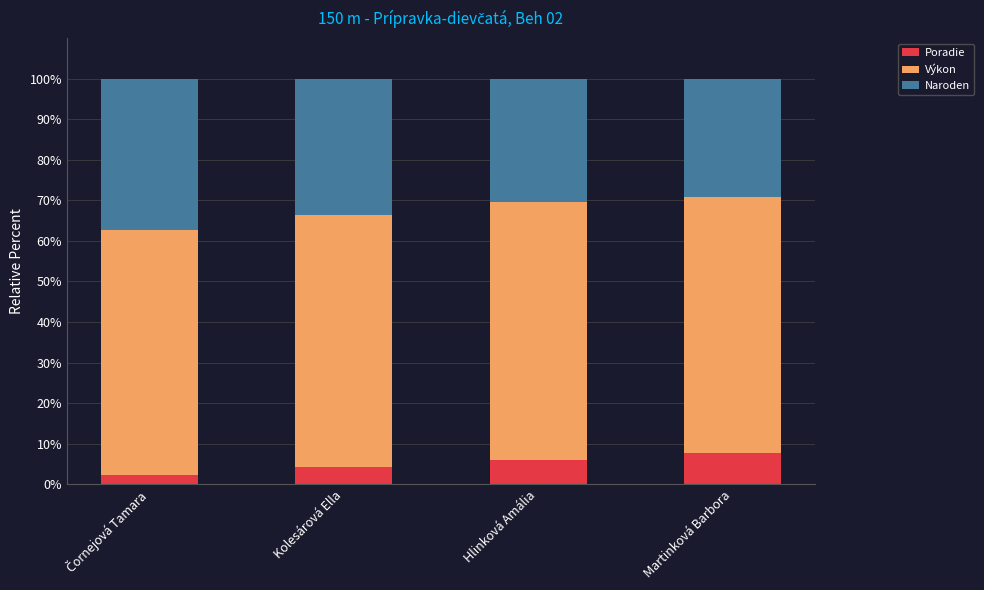

What is the minimum value for Poradie?

2.3